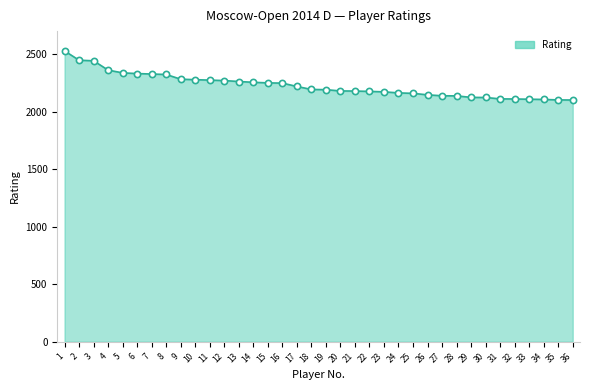

Between 11 and 3, which is larger?

3